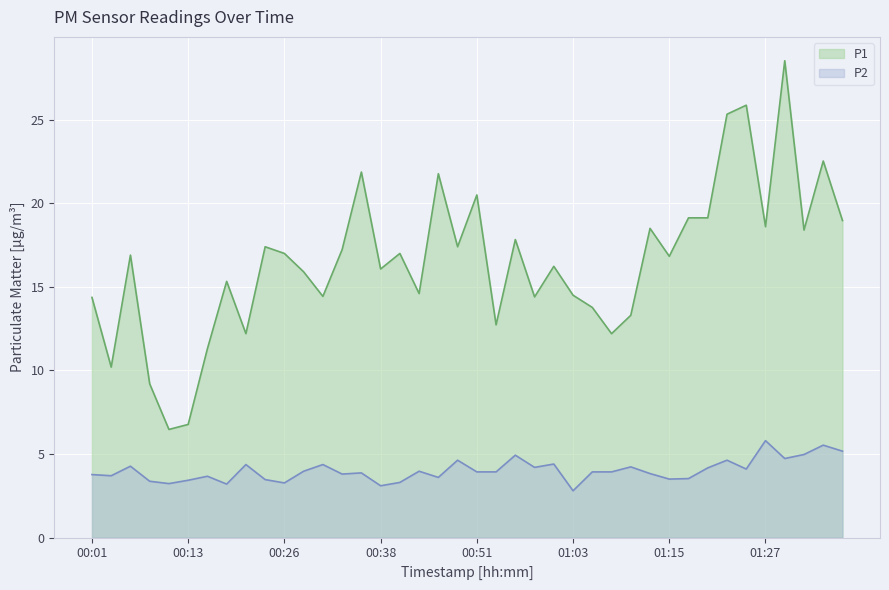

What is the maximum value for P2?

5.8